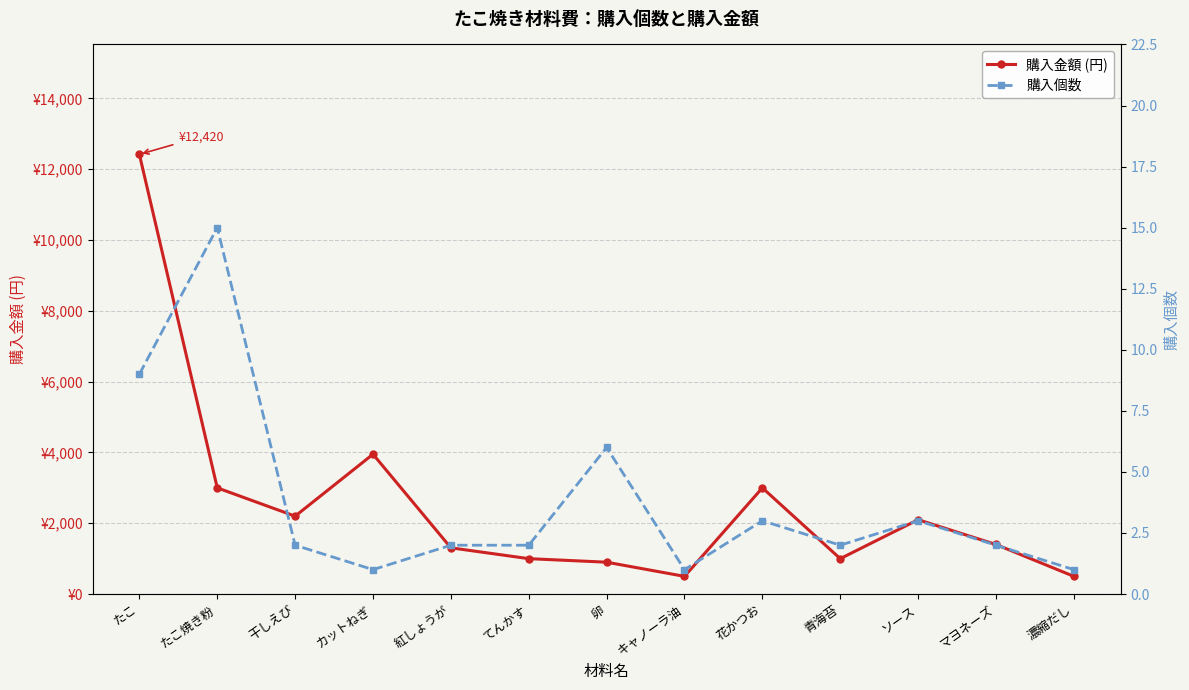

List the labels in order of 購入金額 (円) value, largest first.

たこ, カットねぎ, たこ焼き粉, 花かつお, 干しえび, ソース, マヨネーズ, 紅しょうが, てんかす, 青海苔, 卵, キャノーラ油, 濃縮だし